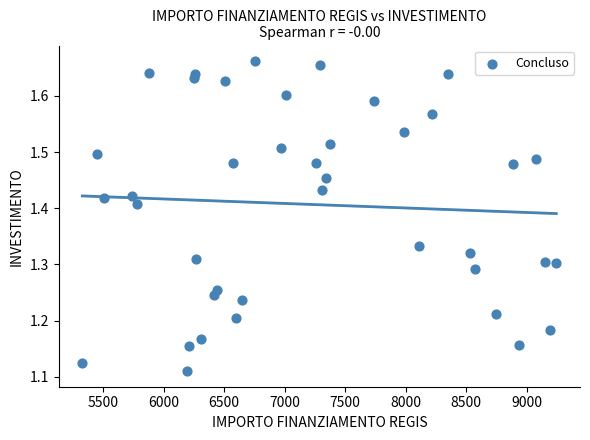

What is the range of X values (max minus min)?

3914.8